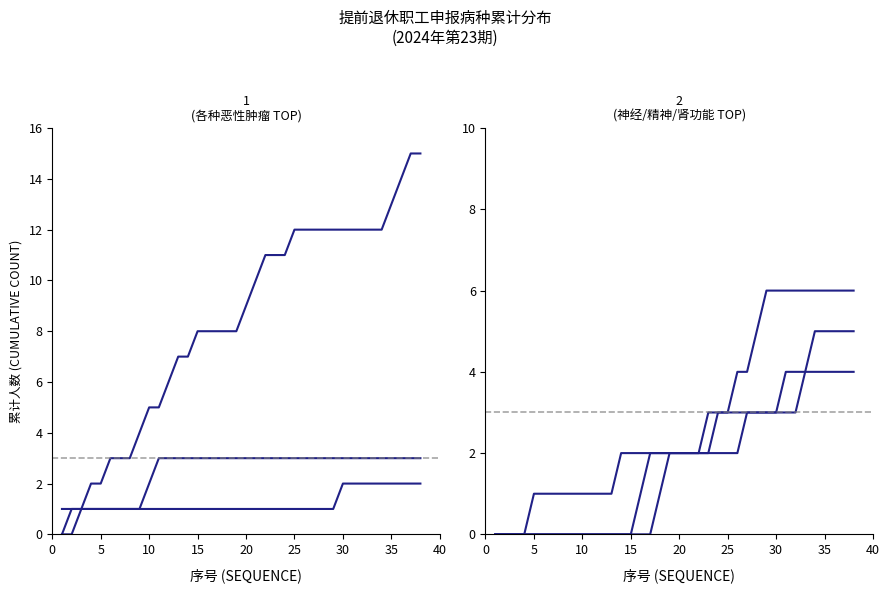

Which series has the largest total across all categories?

各种恶性肿瘤